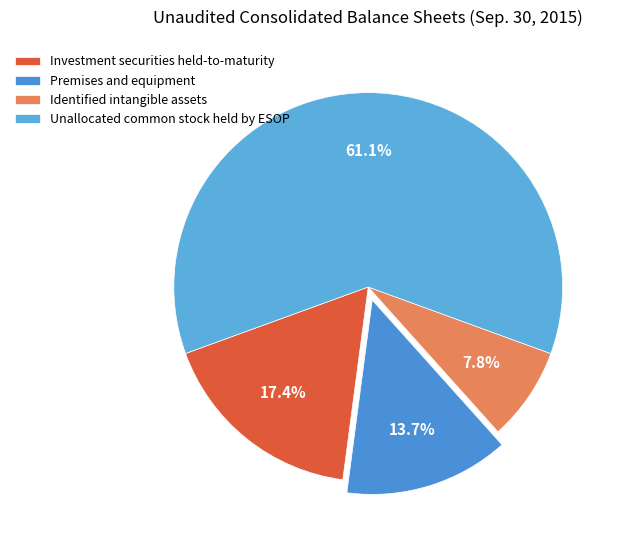

How many slices are in this pie chart?

4